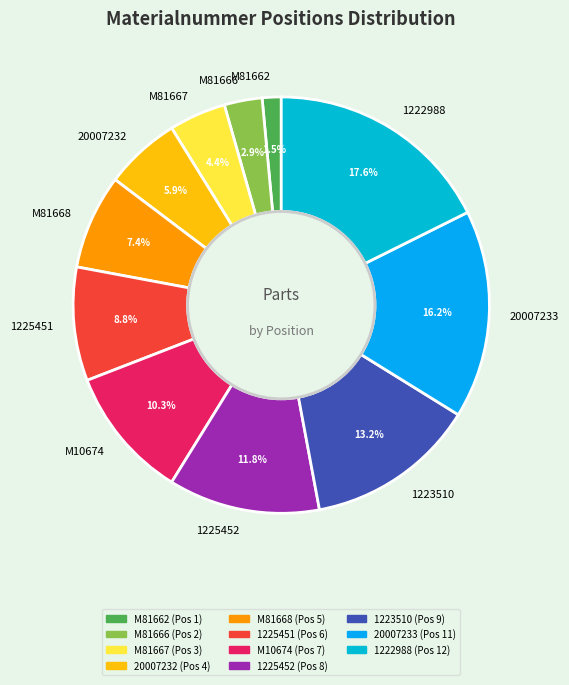

To the nearest percent, what is the average slice percentage?

9%